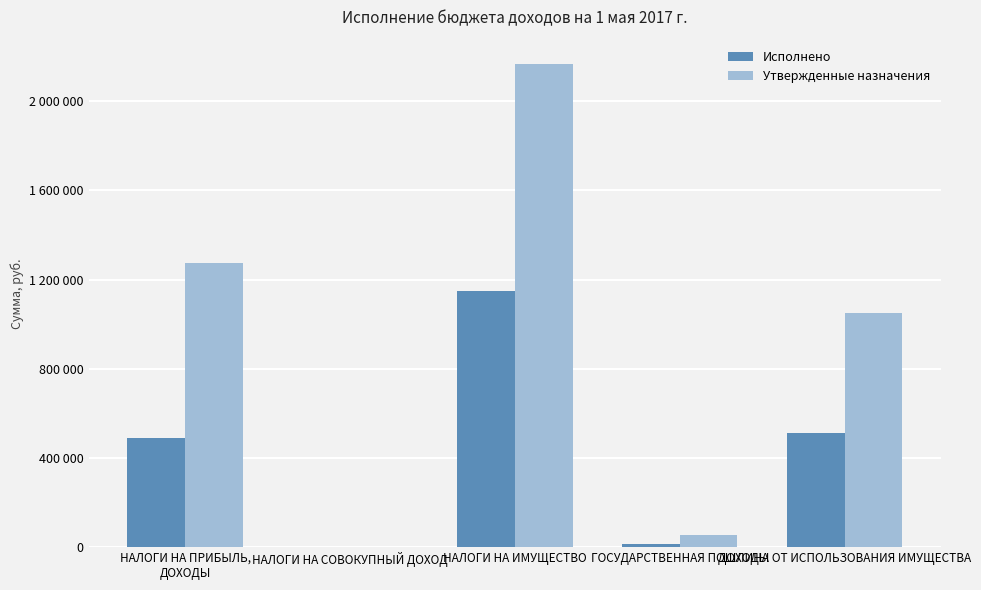

The Исполнено series shows 694495.0 at НАЛОГИ НА ИМУЩЕСТВО. True or false?

False